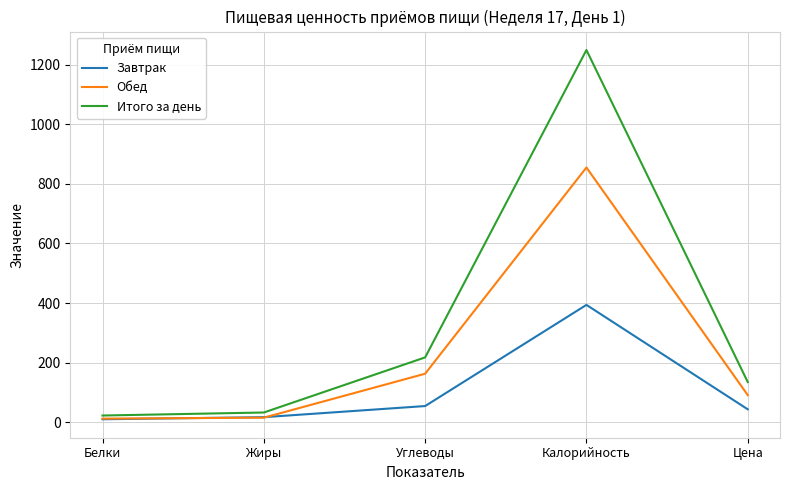

Is the value of Обед at Цена greater than the value of Завтрак at Калорийность?

No